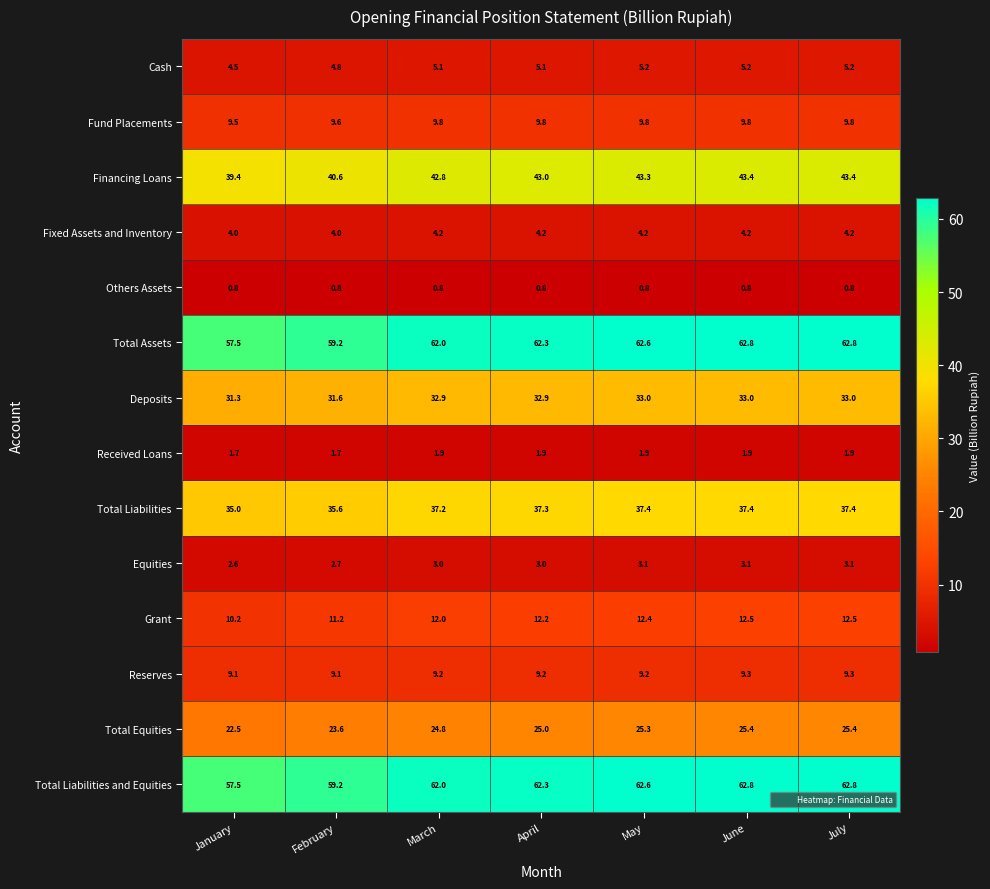

At how many categories does at least one series exceed 17?

7